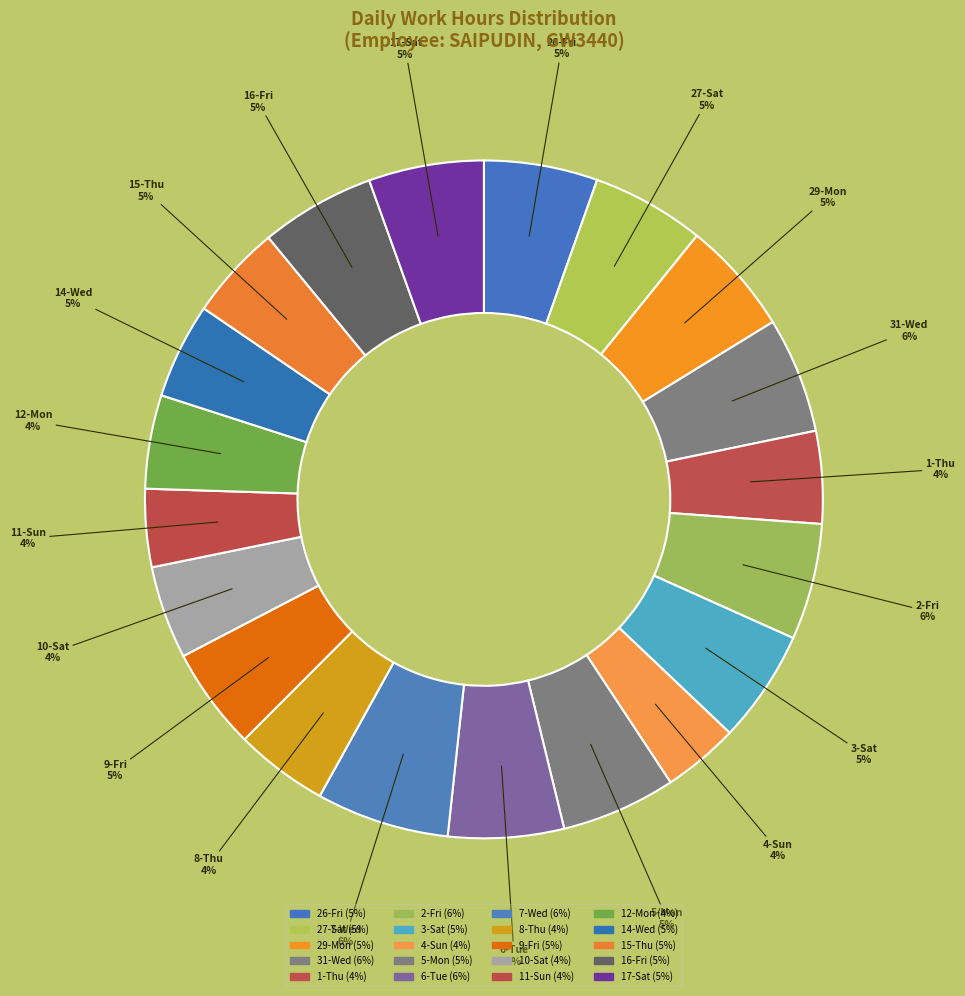

To the nearest percent, what percentage of the pie is 12-Mon?

4%